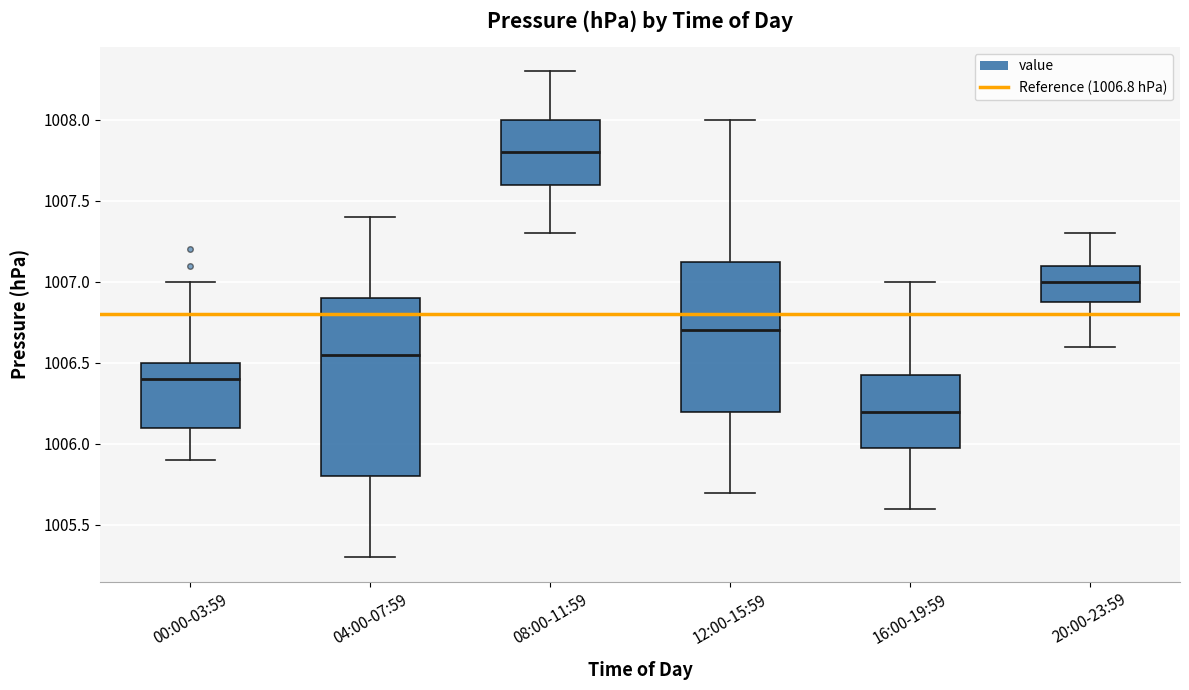

Where does the median line of the box for 20:00-23:59 sit on the y-axis? The values are not printed on the chart, so give them approximately, as read against the axis.

1007.00